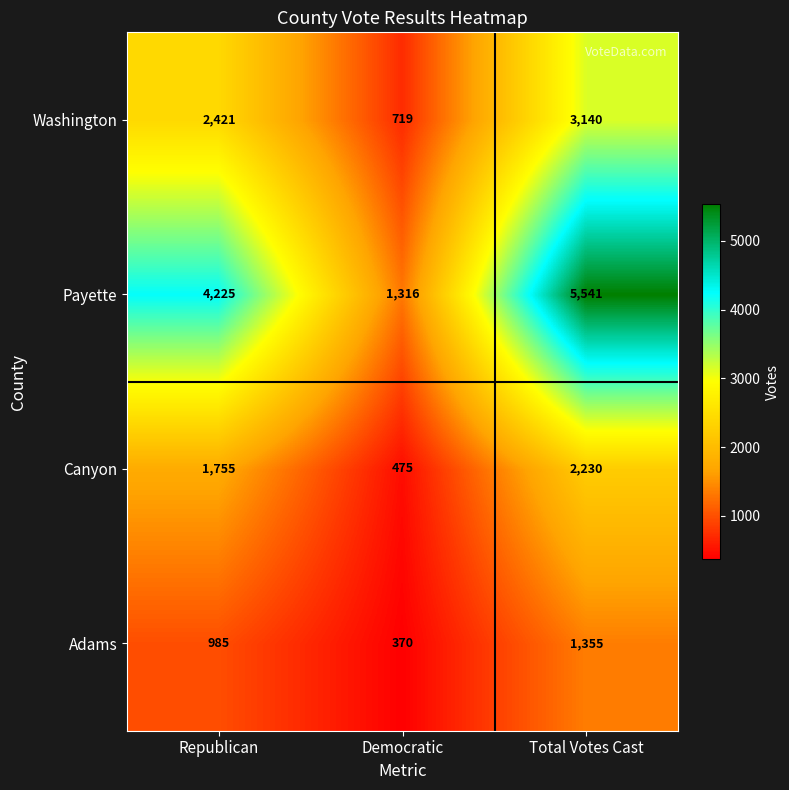

What is the maximum value shown in the chart?

5541